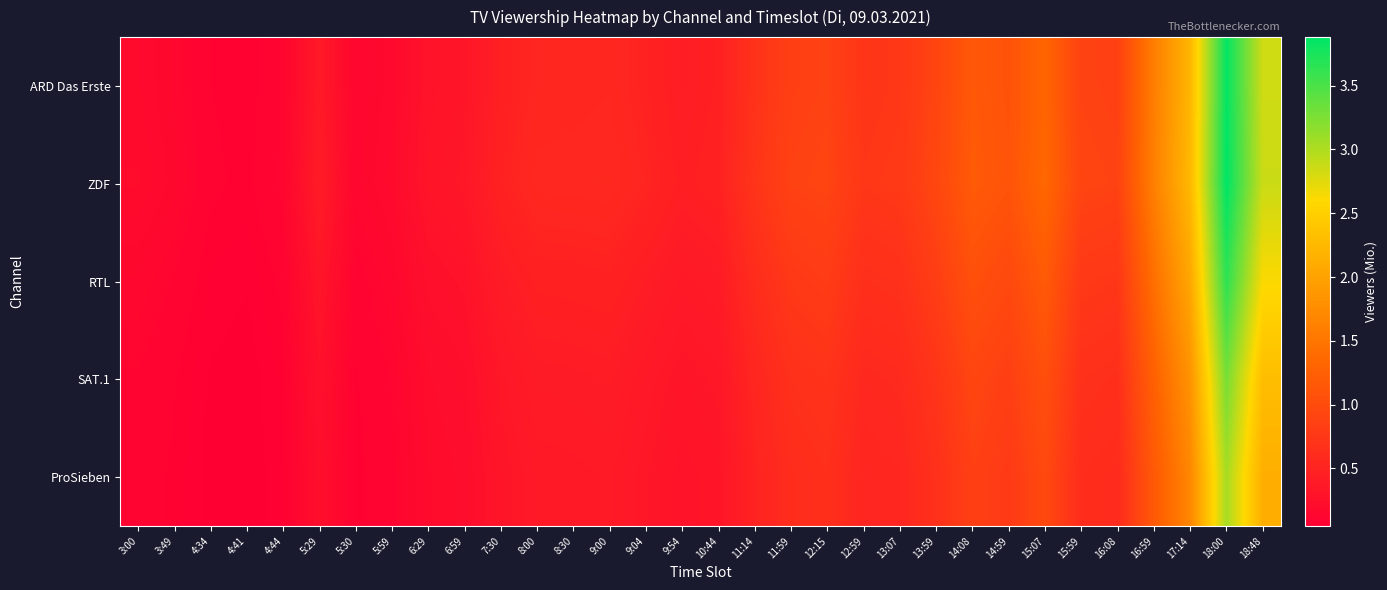

What is the spread (max minus min) of values at 17:14?

0.5